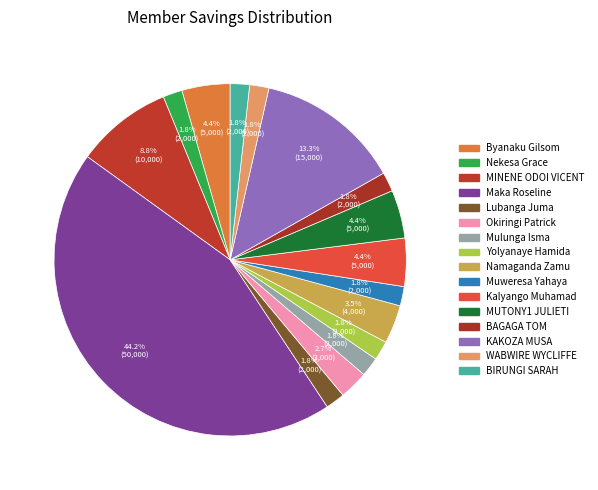

To the nearest percent, what is the combined percentage of Nekesa Grace and WABWIRE WYCLIFFE?

4%